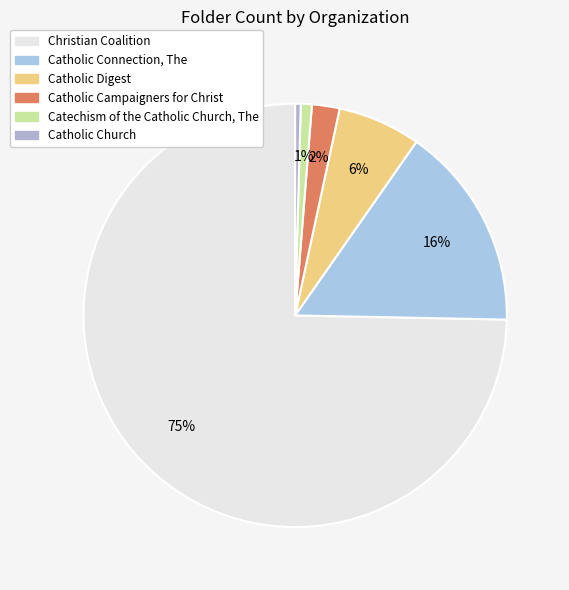

To the nearest percent, what is the difference between the largest and smallest slice percentages?

74%